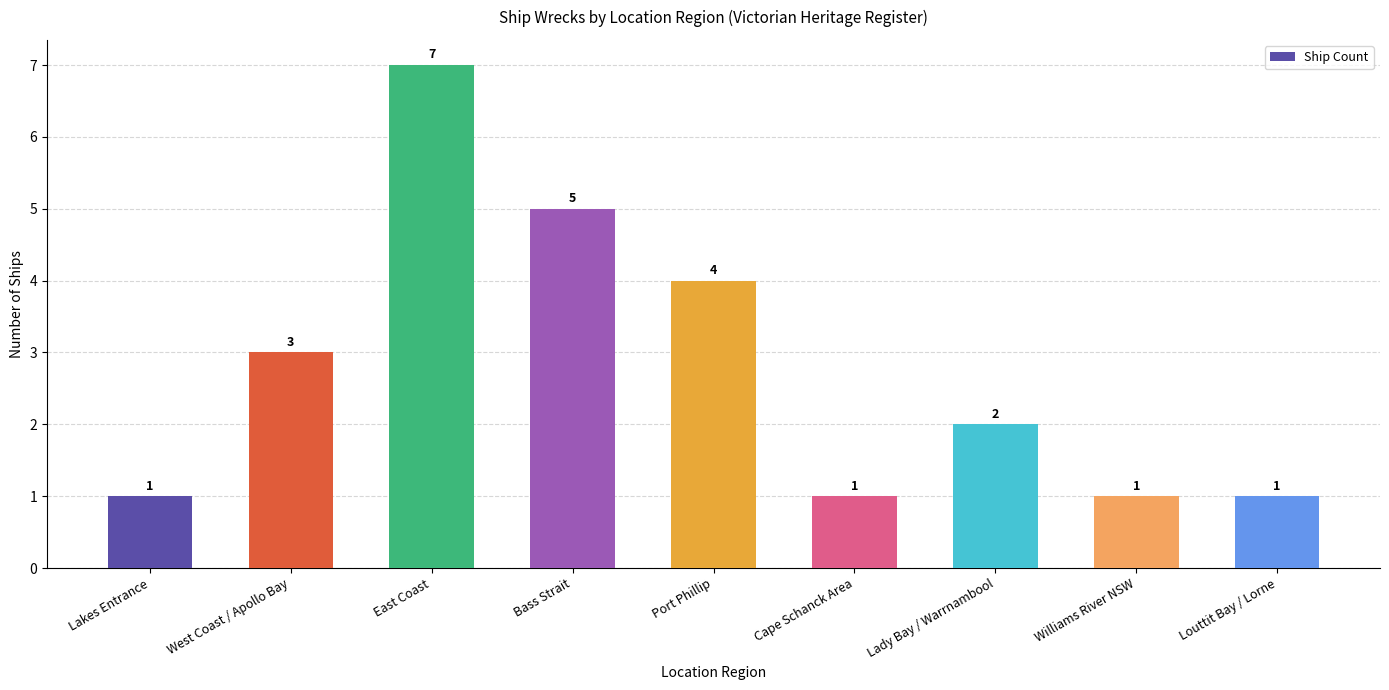

Which has a higher value, Louttit Bay / Lorne or West Coast / Apollo Bay?

West Coast / Apollo Bay